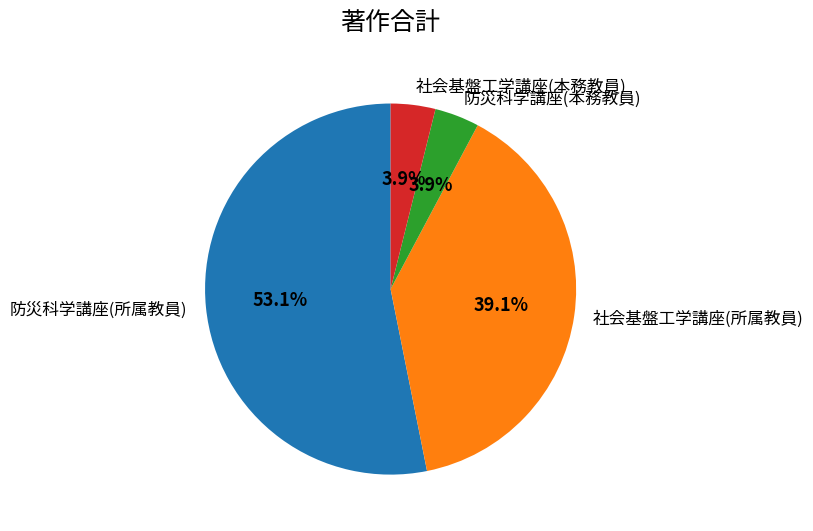

To the nearest percent, what is the difference between the largest and smallest slice percentages?

49%